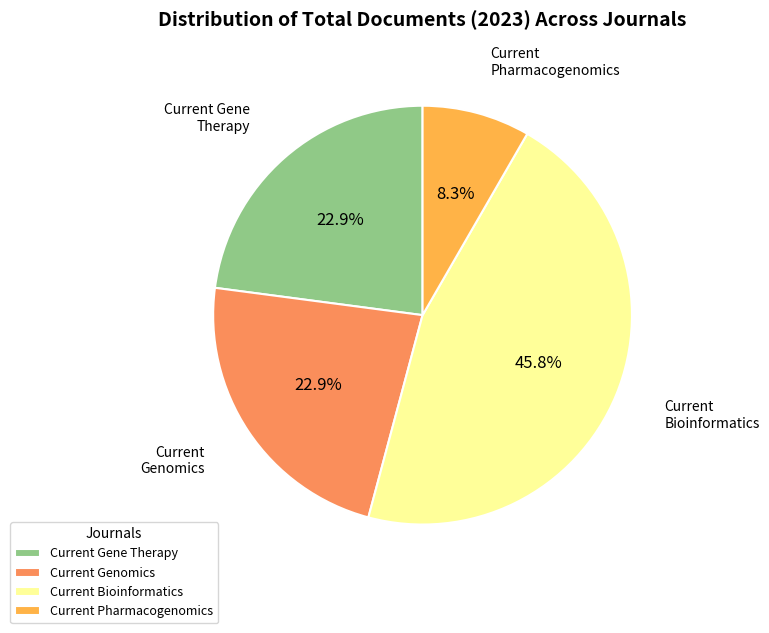

Is there a majority slice in this chart?

No